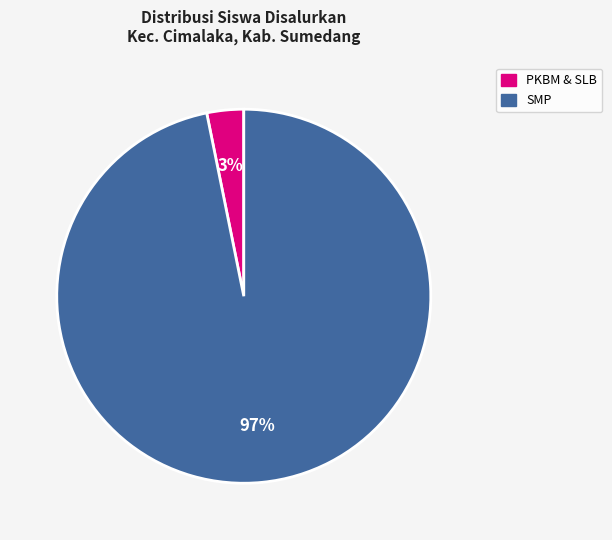

To the nearest percent, what is the average slice percentage?

50%